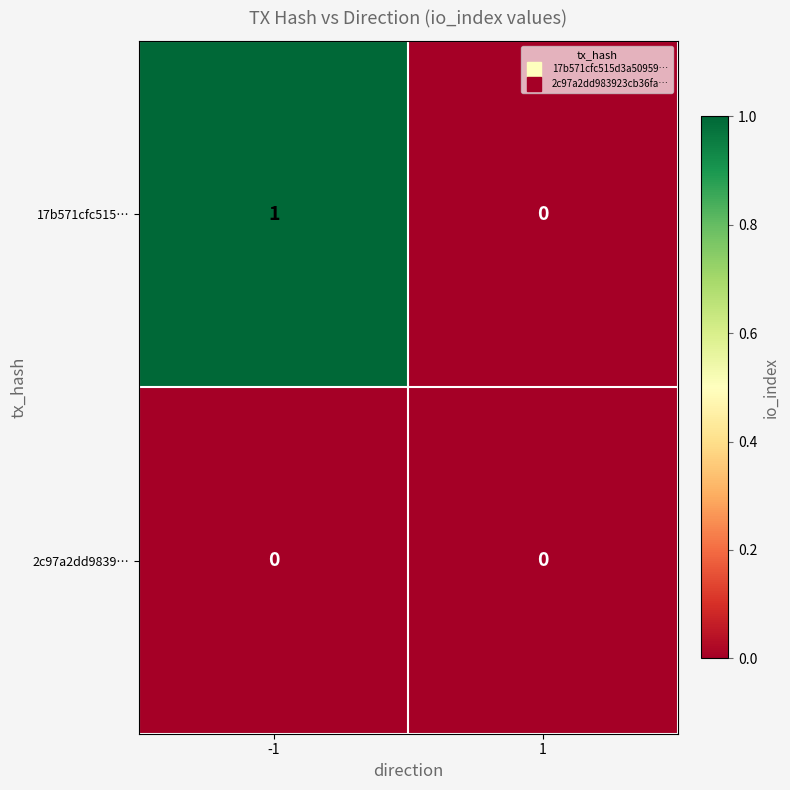

How many data points does each series have?

2